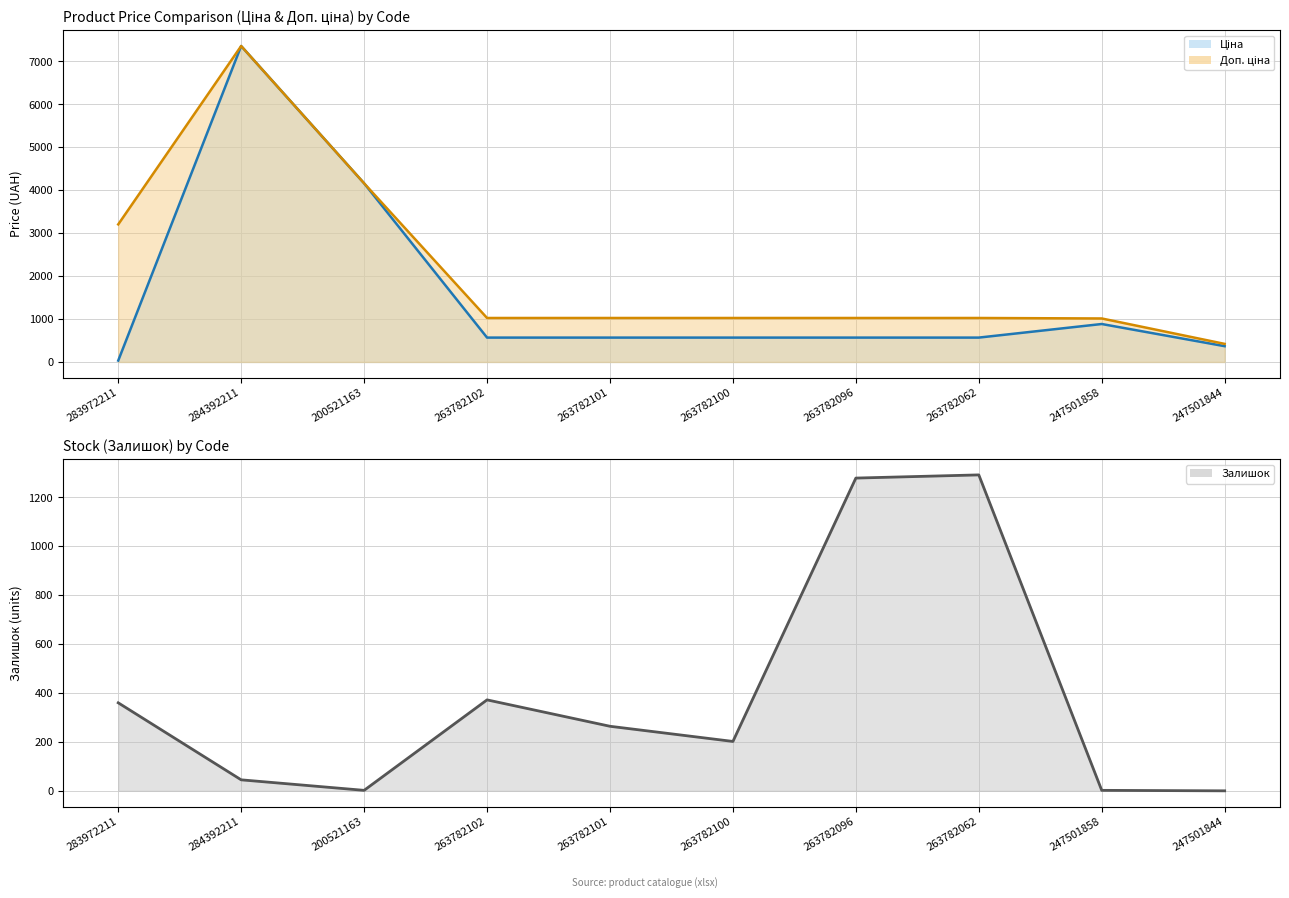

At which label does Доп. ціна_line reach its peak?

284392211